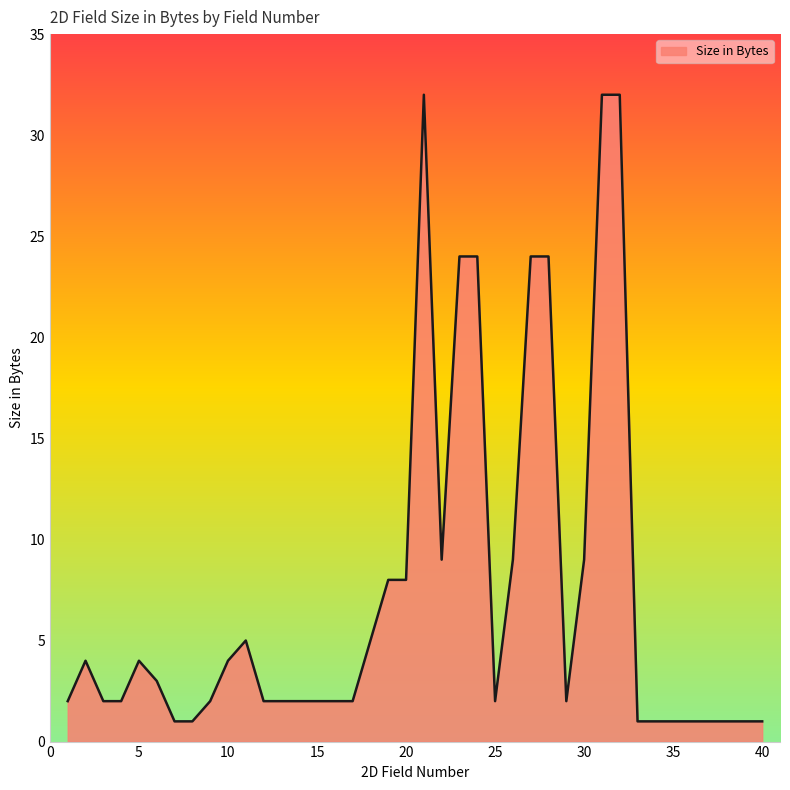

What is the difference between the maximum and minimum values?

31